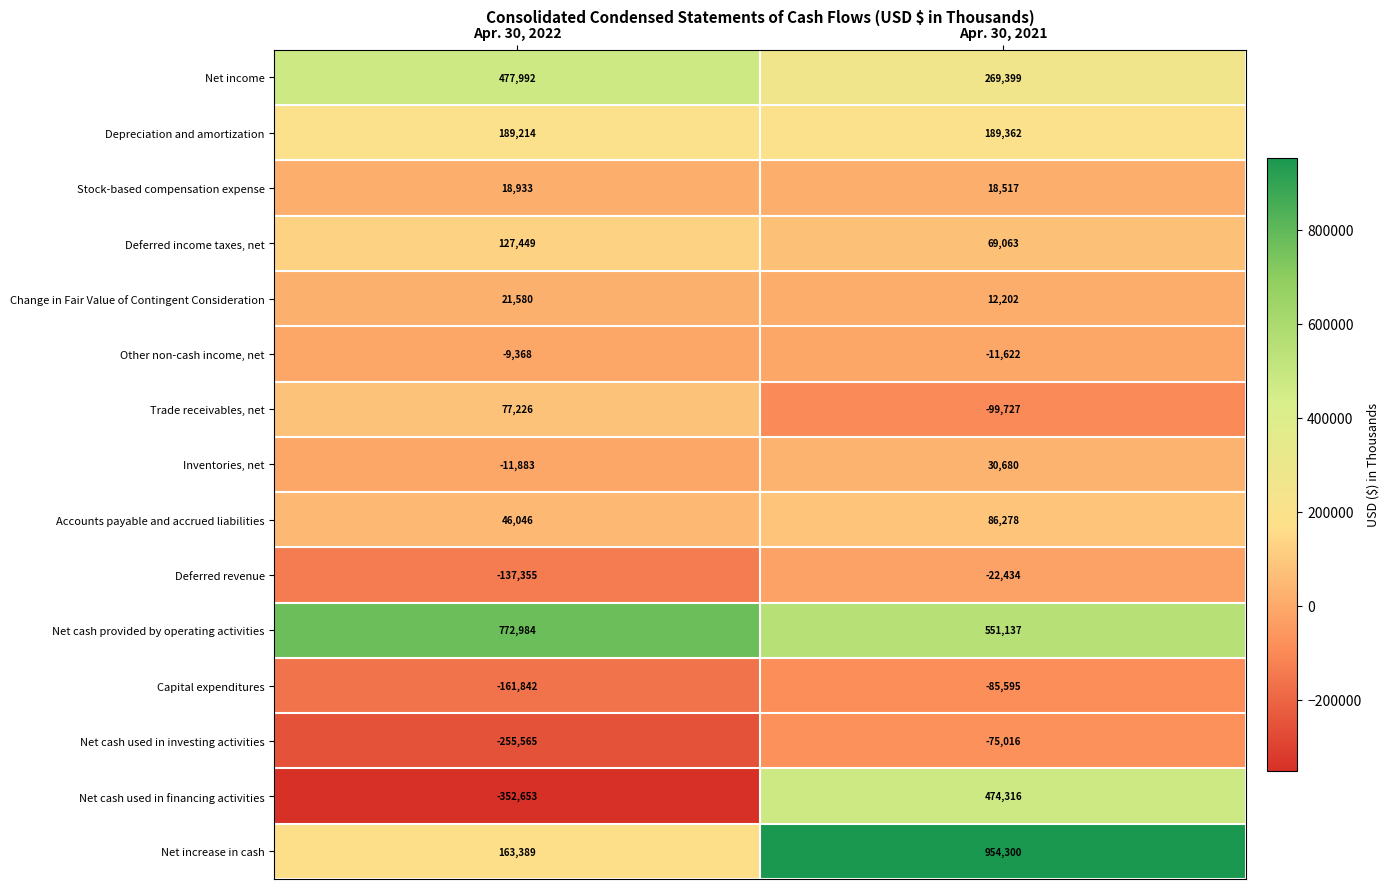

Where is Other non-cash income, net nearest to the value -10495?

Apr. 30, 2022